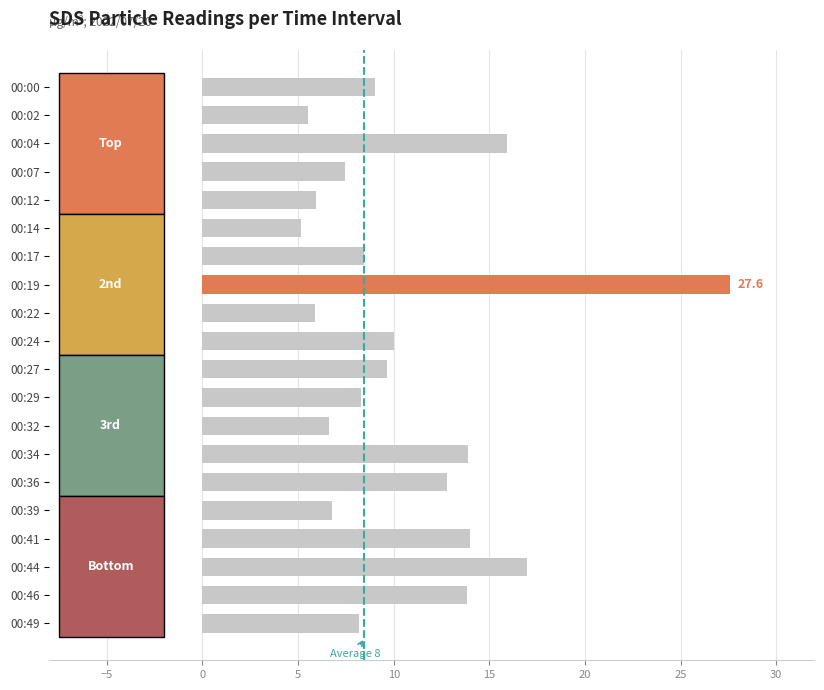

What is the value of the 3rd bar from the top?

15.9